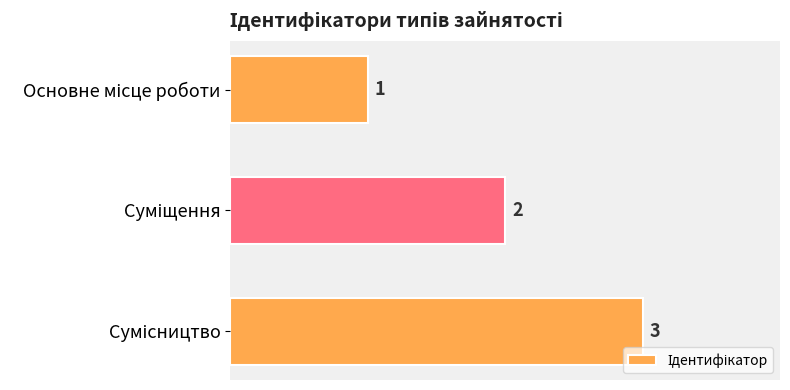

What is the sum of all values?

6